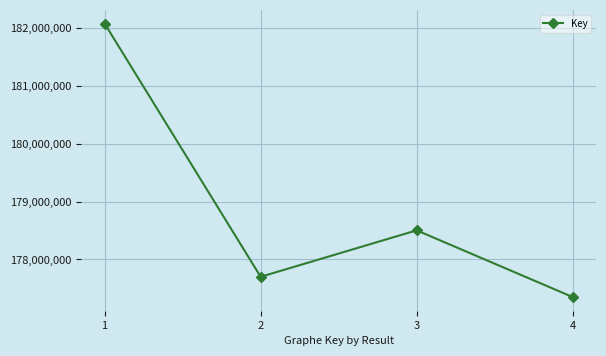

Is it true that the value at 3 is 178501961?

True